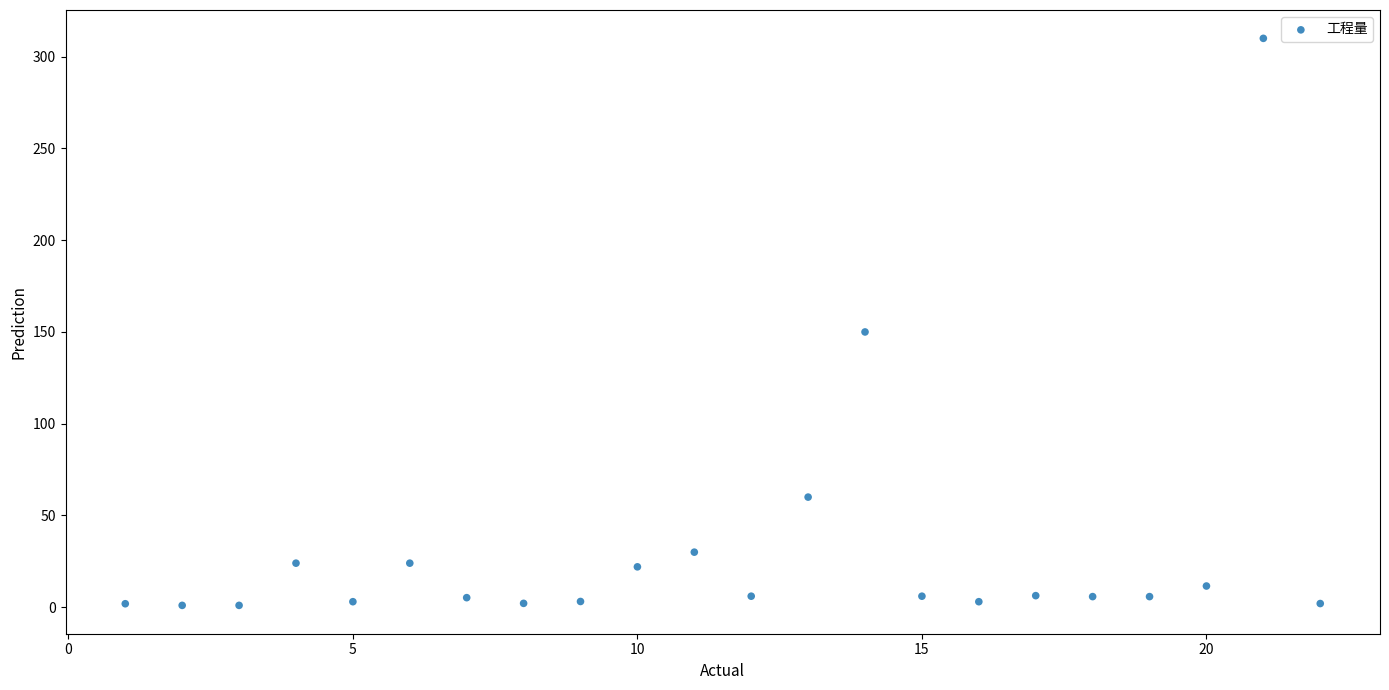

What Y value in the scatter plot is closest to 155?

150.0